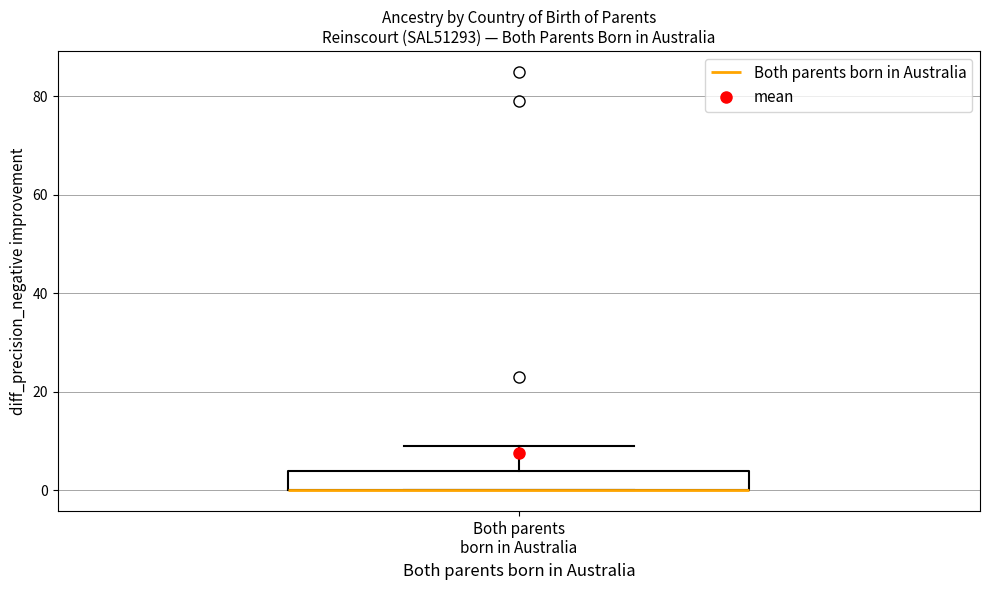

Transcribe this box plot: give where the median line is, the range the box spans, and where the two whiskers end, as read against the y-axis. The values are not printed on the chart, so give them approximately, as read against the axis.

median 0 (drawn on the box's lower edge), box 0 to 4, whiskers 0 to 10